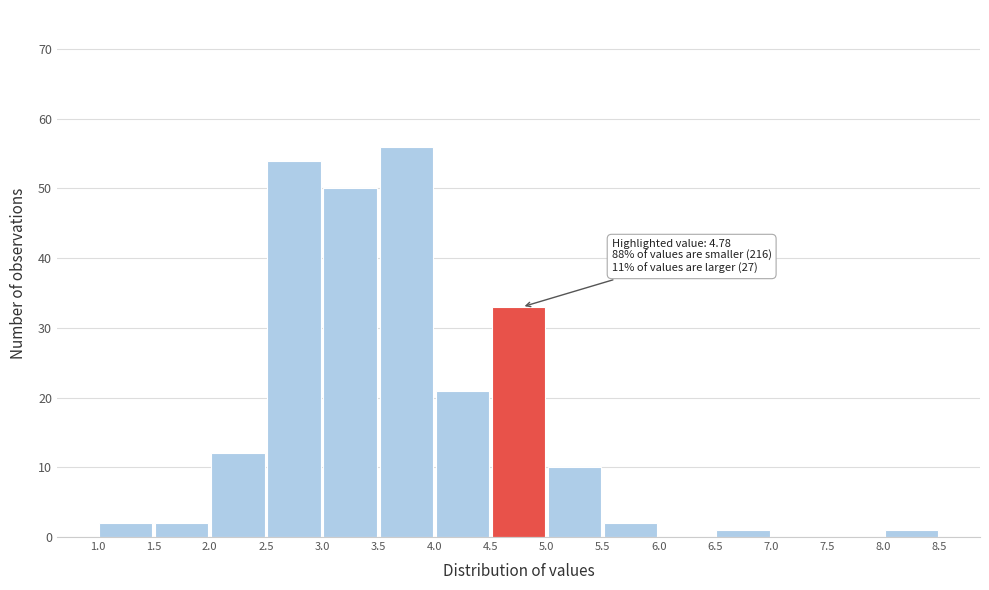

Over which range of the x-axis is the bar tallest?

3.5 to 4.0